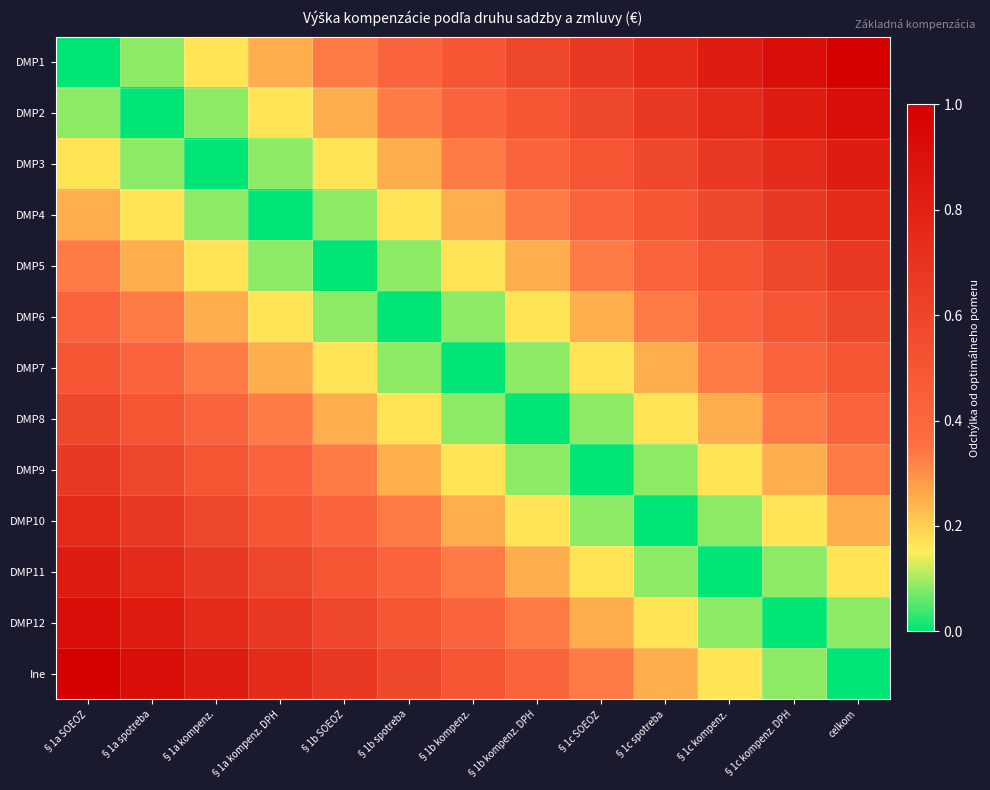

Which has a higher value, §1a spotreba or §1a SOEOZ?

§1a spotreba